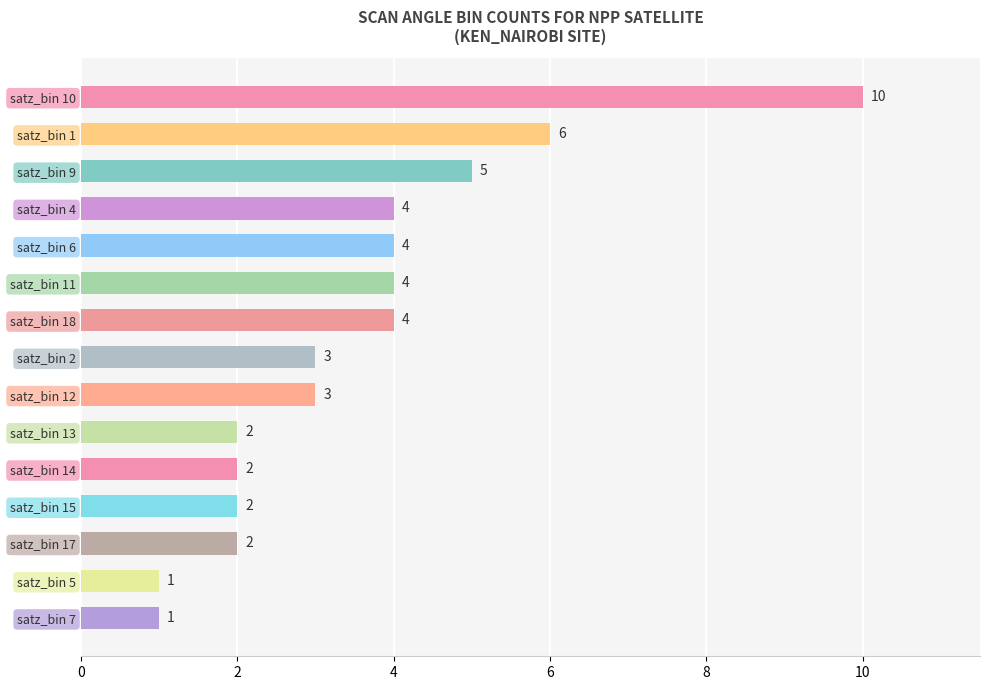

The chart shows a value of 1 at satz_bin 5. True or false?

True